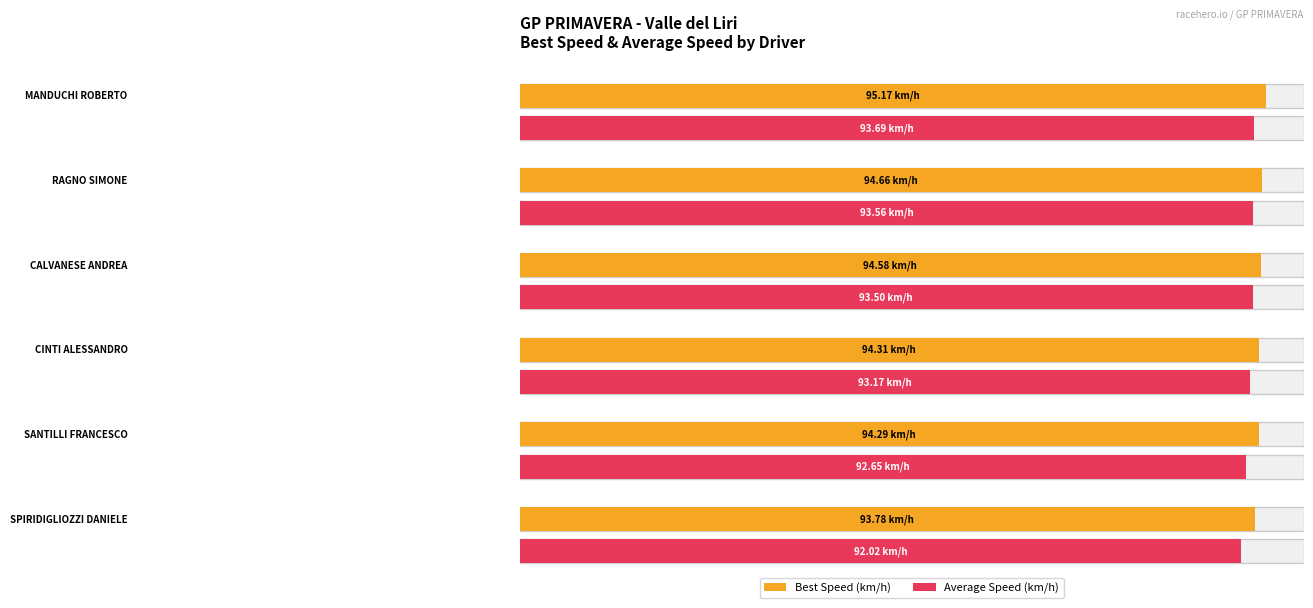

The Average Speed series shows 93.2 at CINTI ALESSANDRO. True or false?

True